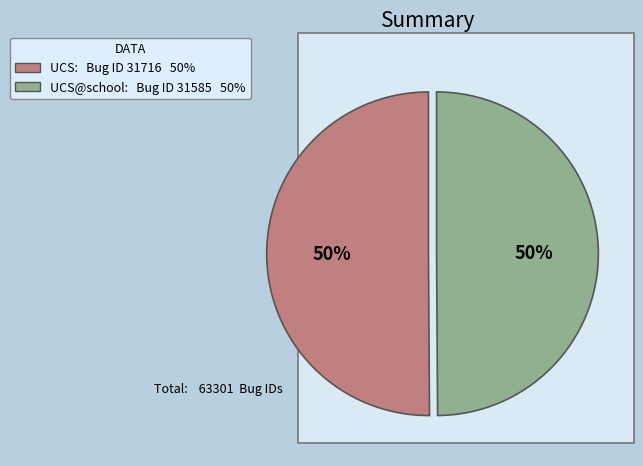

To the nearest percent, what is the average slice percentage?

50%